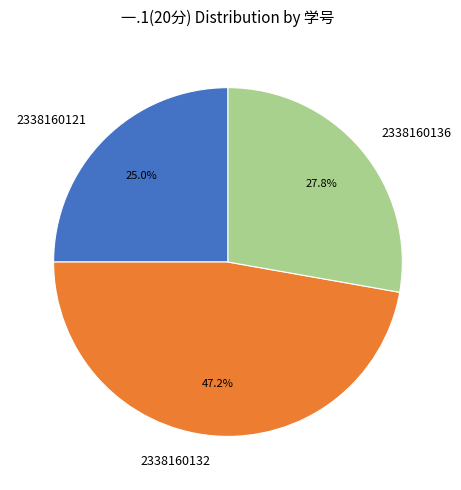

Which slice is the smallest?

2338160121